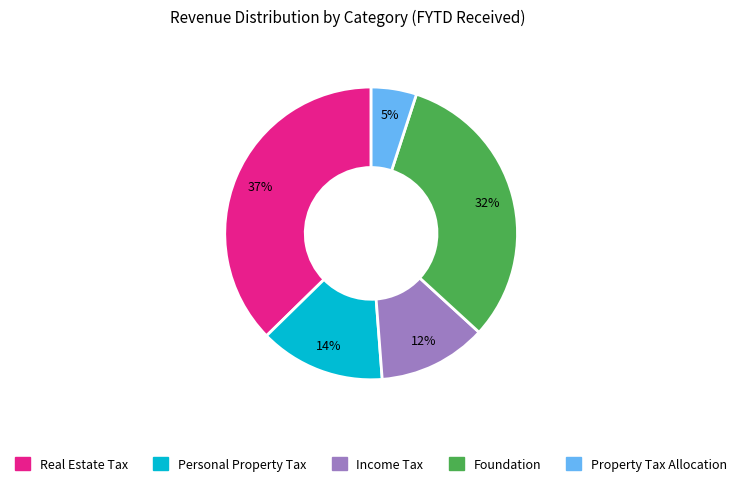

What percentage is the Property Tax Allocation slice, to the nearest percent?

5%